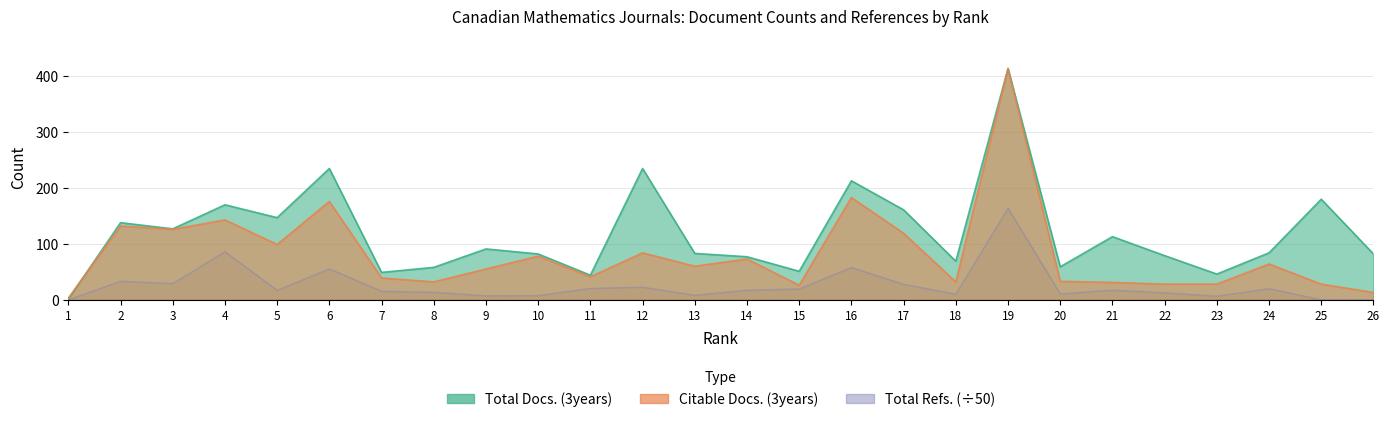

True or false: Total Docs. (3years) and Total Refs. cross at least once.

False